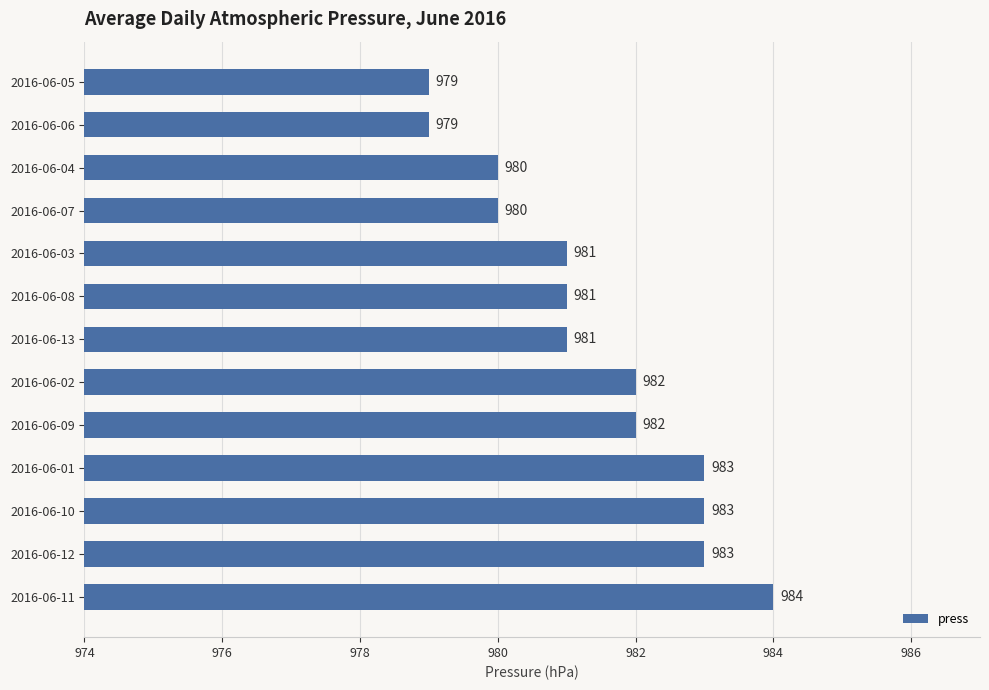

What is the minimum value shown in the chart?

979